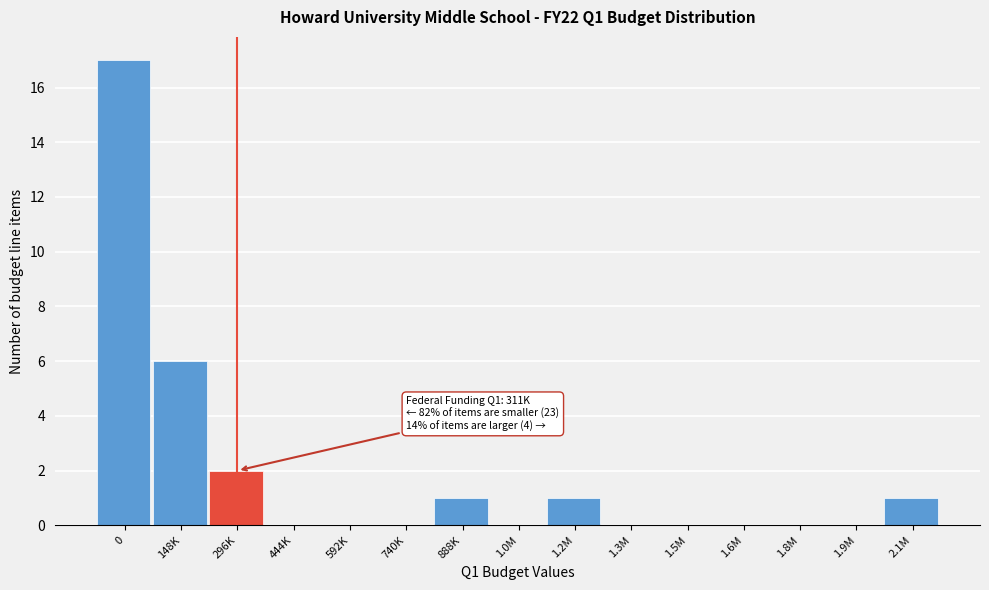

Reading left to right, list all the values displayed in this chart.

0=17	148K=6	296K=2	444K=0	592K=0	740K=0	888K=1	1.0M=0	1.2M=1	1.3M=0	1.5M=0	1.6M=0	1.8M=0	1.9M=0	2.1M=1